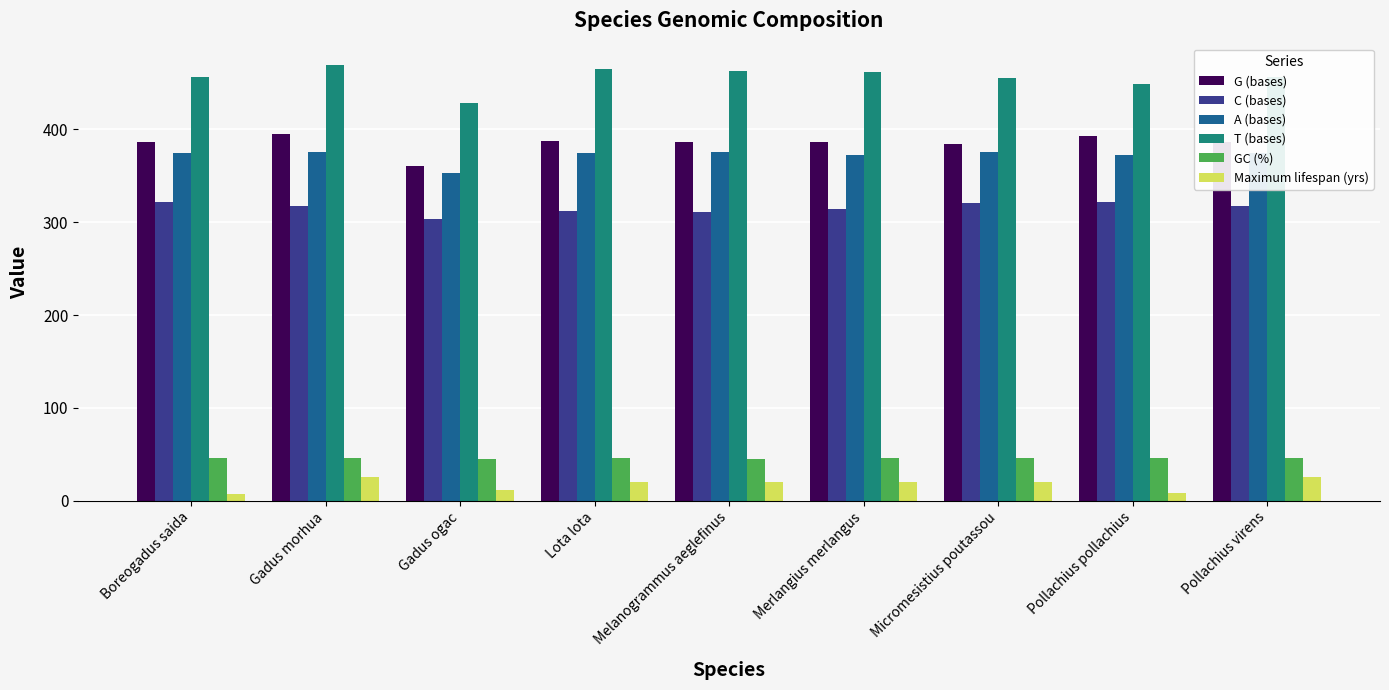

What is the sum of all GC (%) values?

411.9